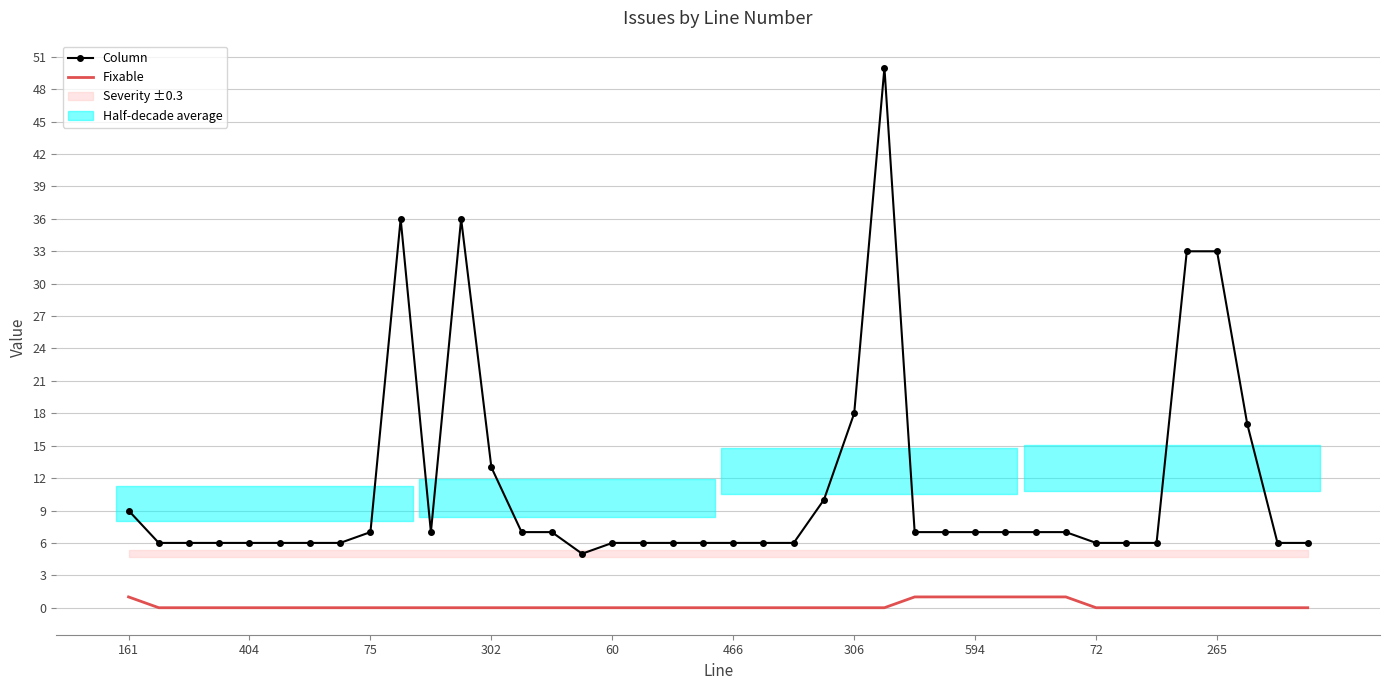

Count the number of categories in the chart.

40